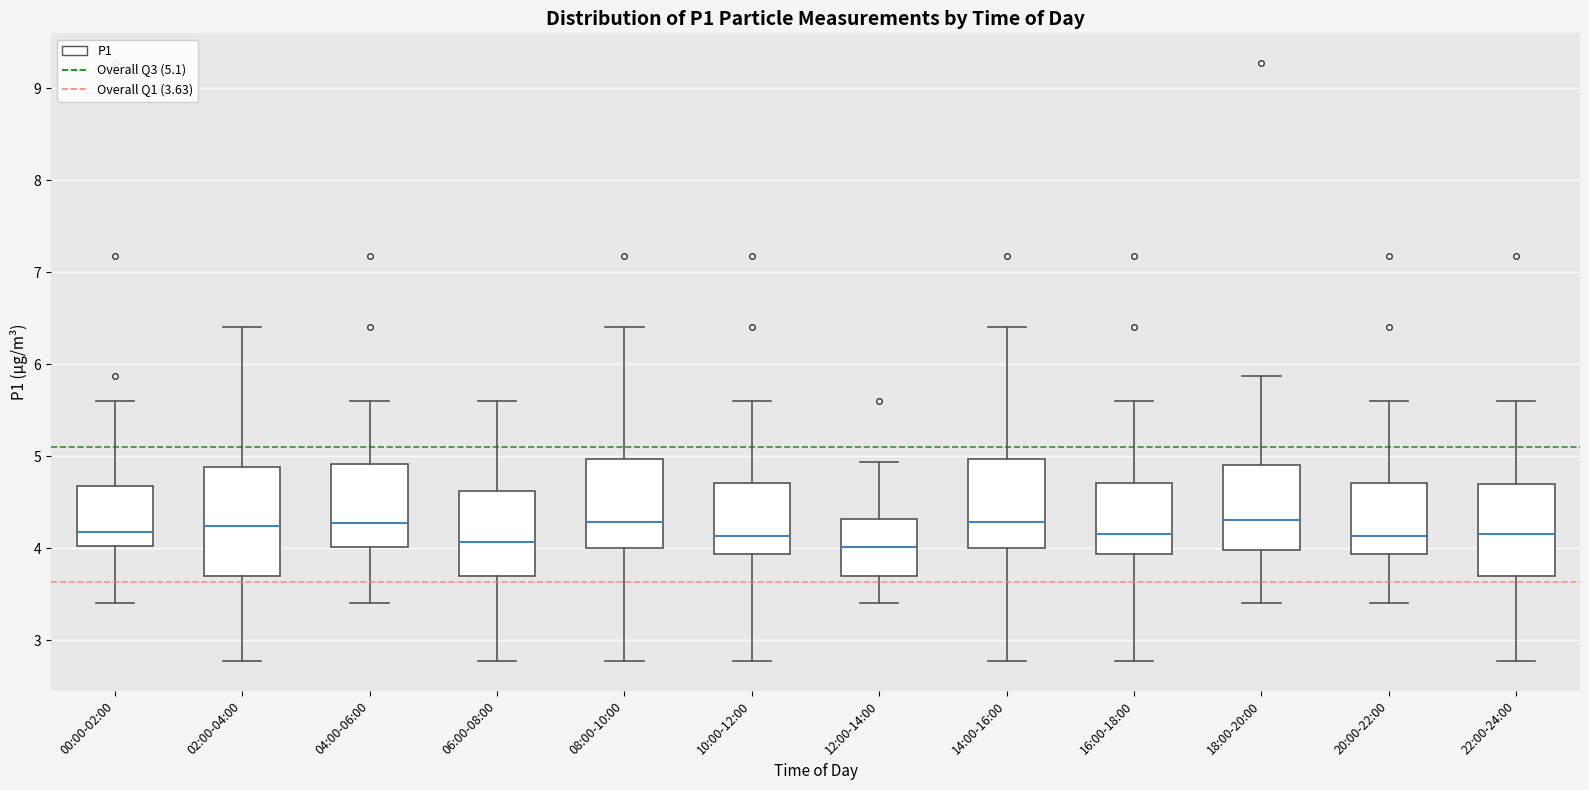

Reading left to right, transcribe this box plot: for each box, give where its median line is, the range the box spans, and where its two whiskers end, as read against the y-axis. The values are not printed on the chart, so give them approximately, as read against the axis.

00:00-02:00: median 4.2, box 4.0 to 4.7, whiskers 3.4 to 5.6
02:00-04:00: median 4.2, box 3.7 to 4.9, whiskers 2.8 to 6.4
04:00-06:00: median 4.3, box 4.0 to 4.9, whiskers 3.4 to 5.6
06:00-08:00: median 4.1, box 3.7 to 4.6, whiskers 2.8 to 5.6
08:00-10:00: median 4.3, box 4.0 to 5.0, whiskers 2.8 to 6.4
10:00-12:00: median 4.1, box 3.9 to 4.7, whiskers 2.8 to 5.6
12:00-14:00: median 4.0, box 3.7 to 4.3, whiskers 3.4 to 4.9
14:00-16:00: median 4.3, box 4.0 to 5.0, whiskers 2.8 to 6.4
16:00-18:00: median 4.2, box 3.9 to 4.7, whiskers 2.8 to 5.6
18:00-20:00: median 4.3, box 4.0 to 4.9, whiskers 3.4 to 5.9
20:00-22:00: median 4.1, box 3.9 to 4.7, whiskers 3.4 to 5.6
22:00-24:00: median 4.2, box 3.7 to 4.7, whiskers 2.8 to 5.6